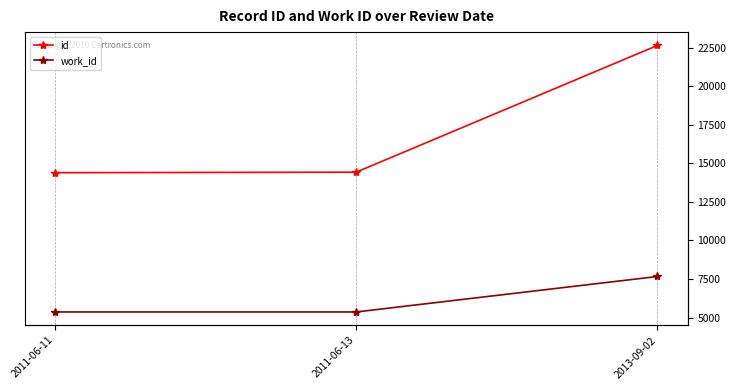

What is the average value of the work_id series?

6132